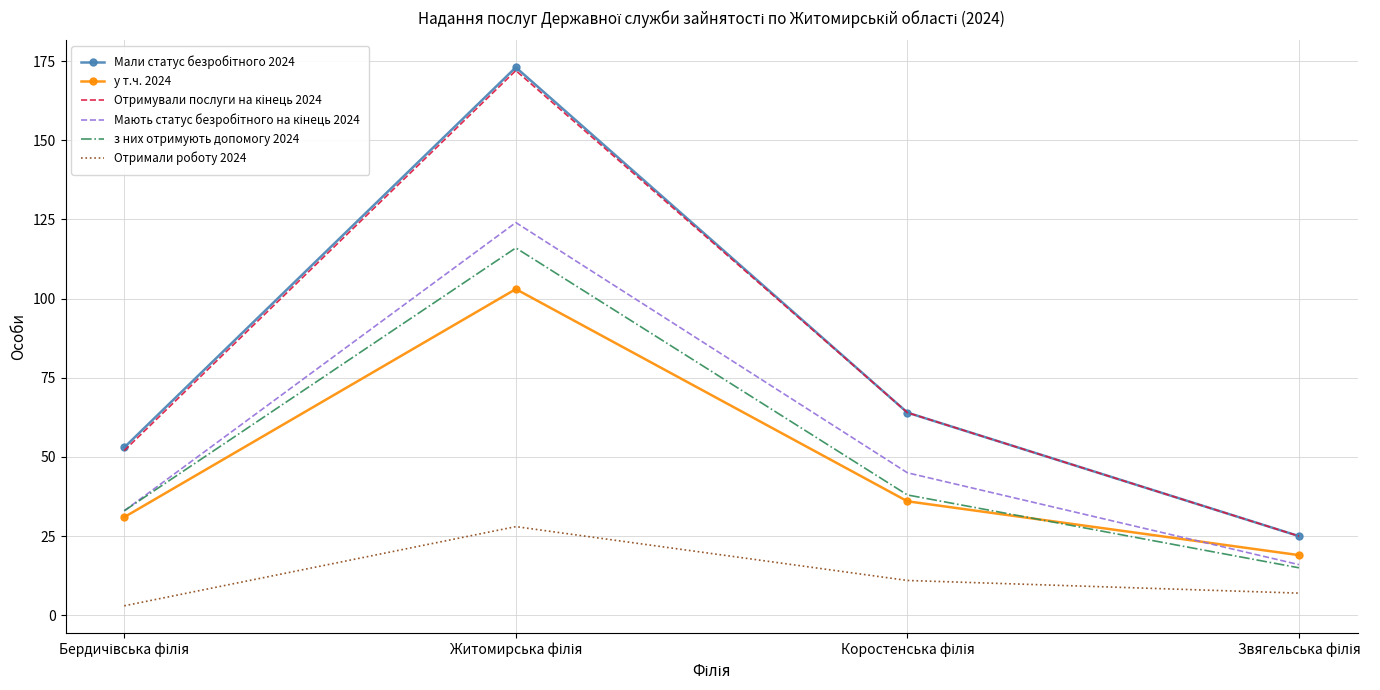

Count the Отримали роботу 2024 values in the range 7 to 28.

3